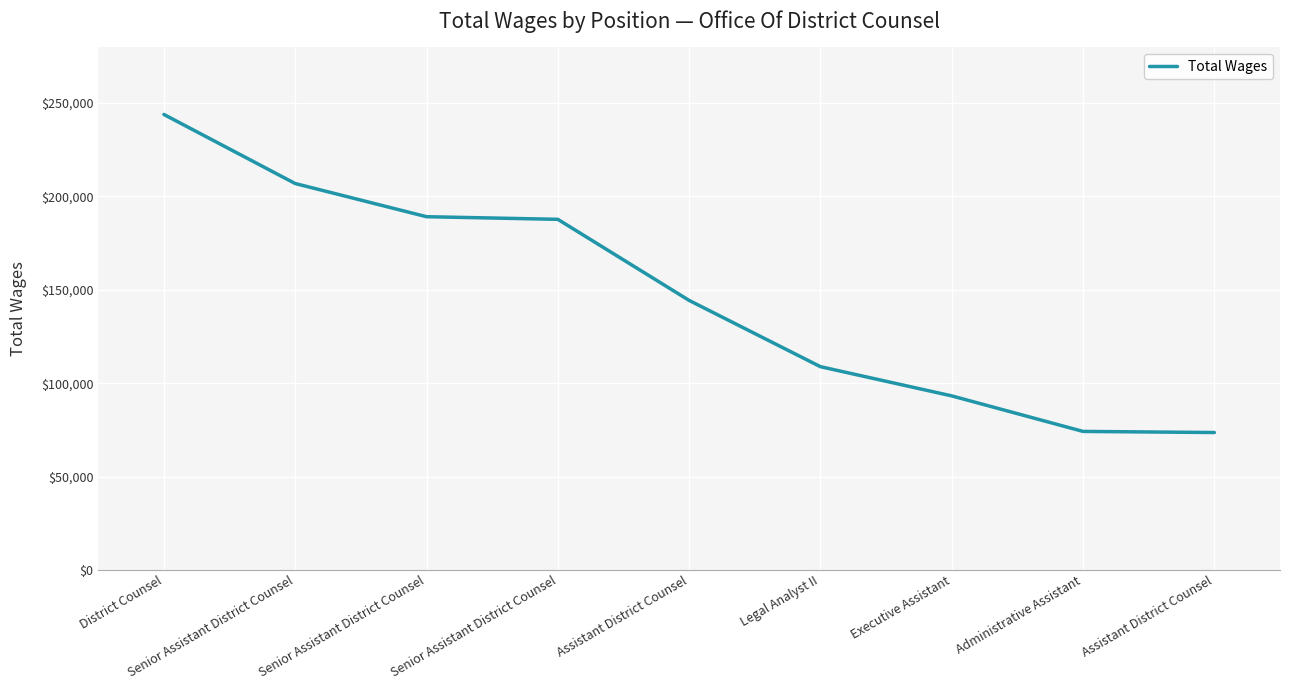

Reading right to left, what are all the values shown in this chart?

Assistant District Counsel=73568	Administrative Assistant=74156	Executive Assistant=93185	Legal Analyst II=108830	Assistant District Counsel=144330	Senior Assistant District Counsel=187748	Senior Assistant District Counsel=189157	Senior Assistant District Counsel=206921	District Counsel=243913